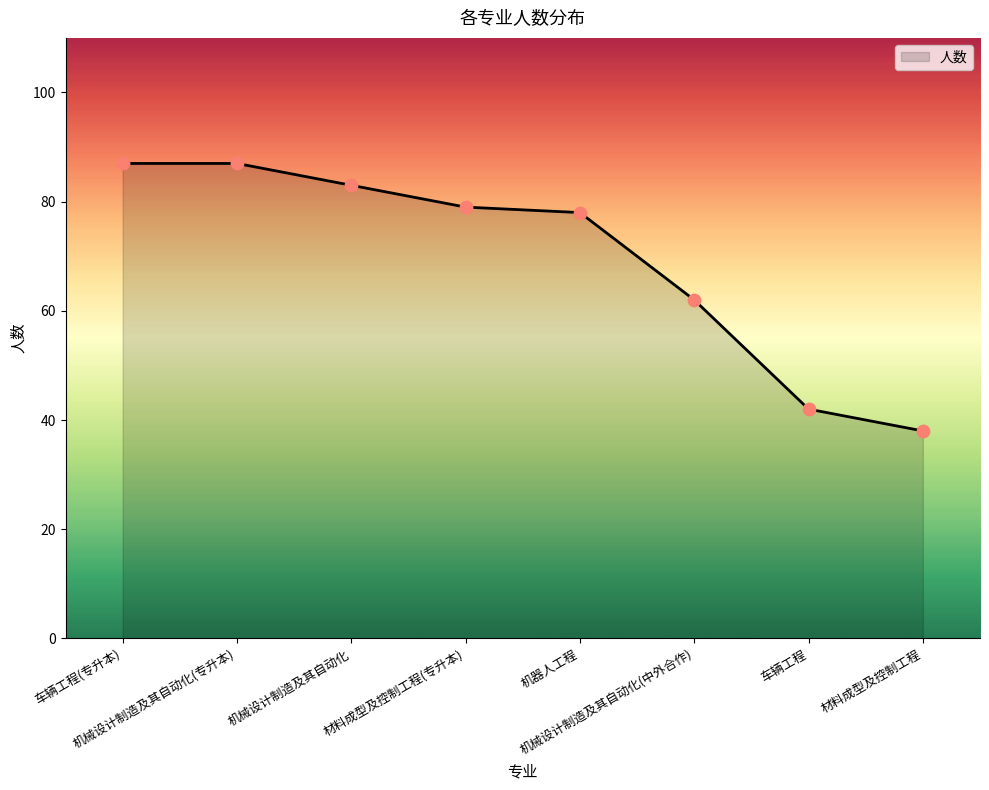

Between 机械设计制造及其自动化(专升本) and 材料成型及控制工程, which is larger?

机械设计制造及其自动化(专升本)